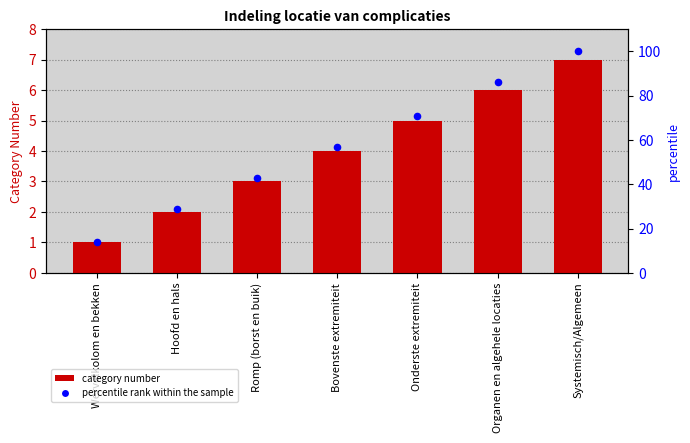

Which series has the widest spread of Y values?

percentile rank within the sample